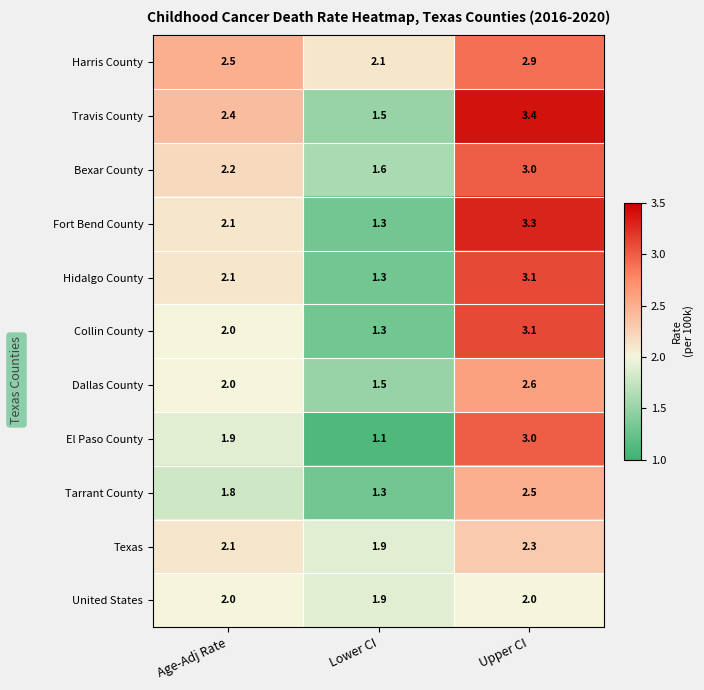

What value does the Travis County series have at Upper CI?

3.4